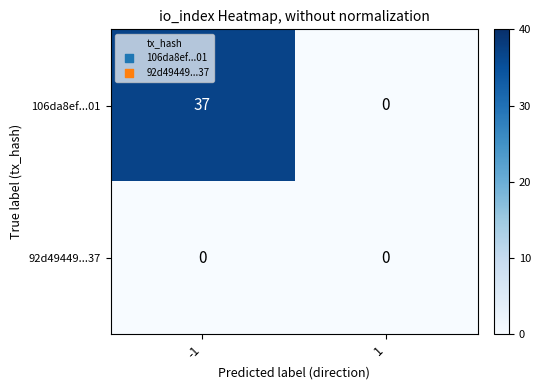

At which category is the sum across all series the highest?

-1